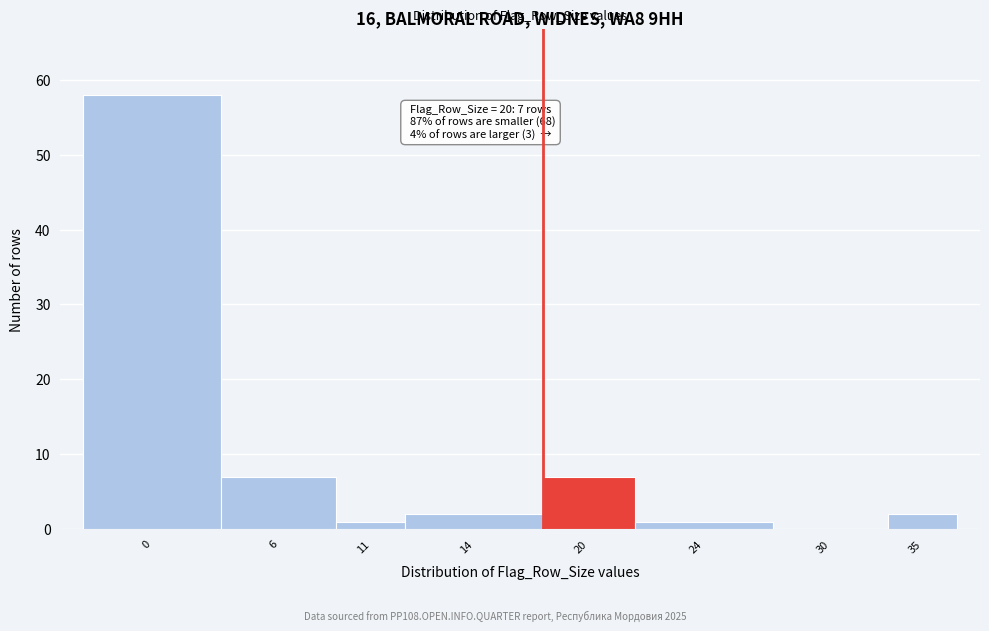

Reading right to left, extract all data points from this chart.

35=2	30=0	24=1	20=7	14=2	11=1	6=7	0=58